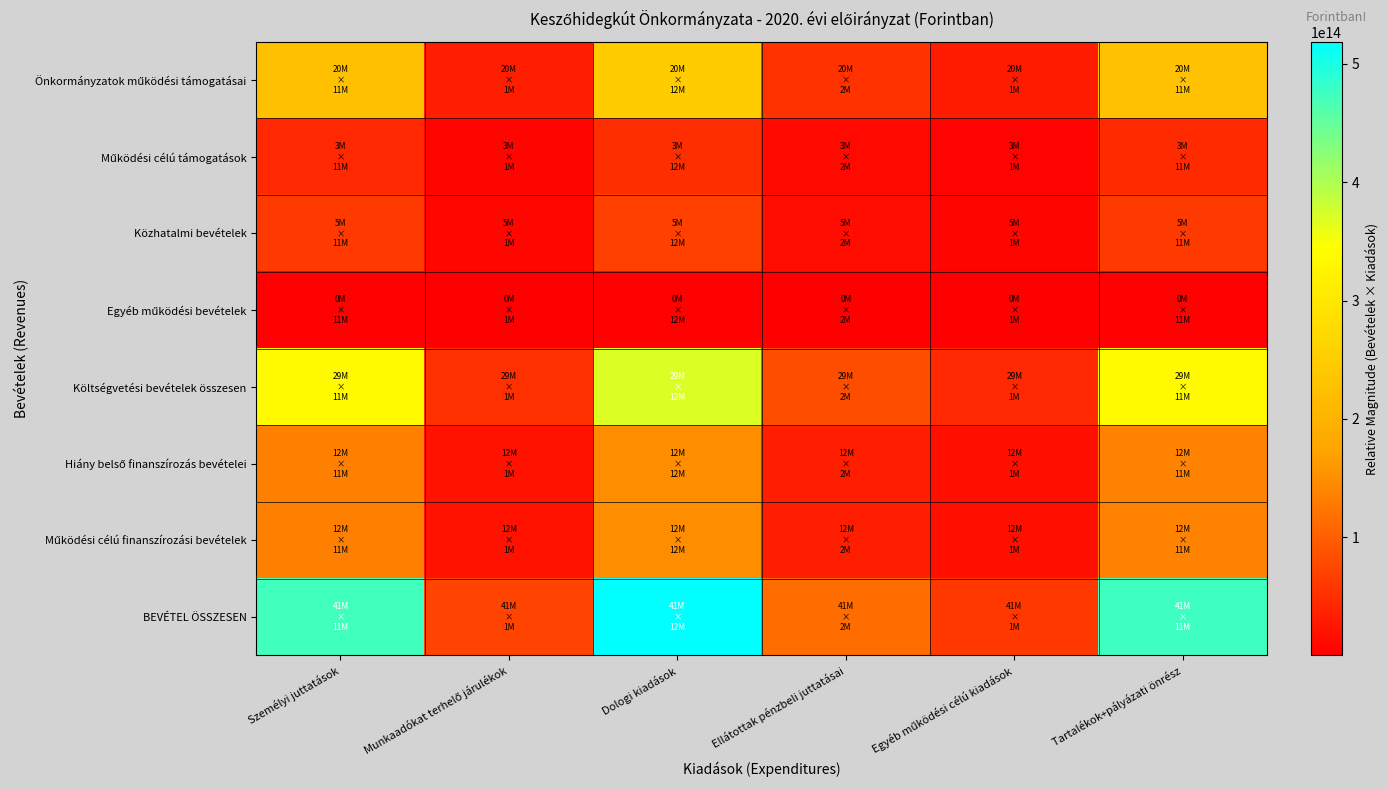

What is the spread (max minus min) of values at Személyi juttatások?

468941258748269